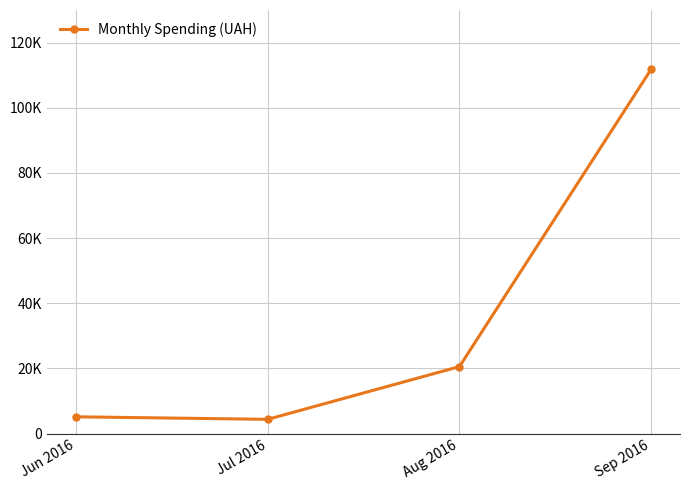

Reading right to left, transcribe all the data shown in this chart.

Sep 2016=111847.2	Aug 2016=20553.9	Jul 2016=4372.0	Jun 2016=5149.0